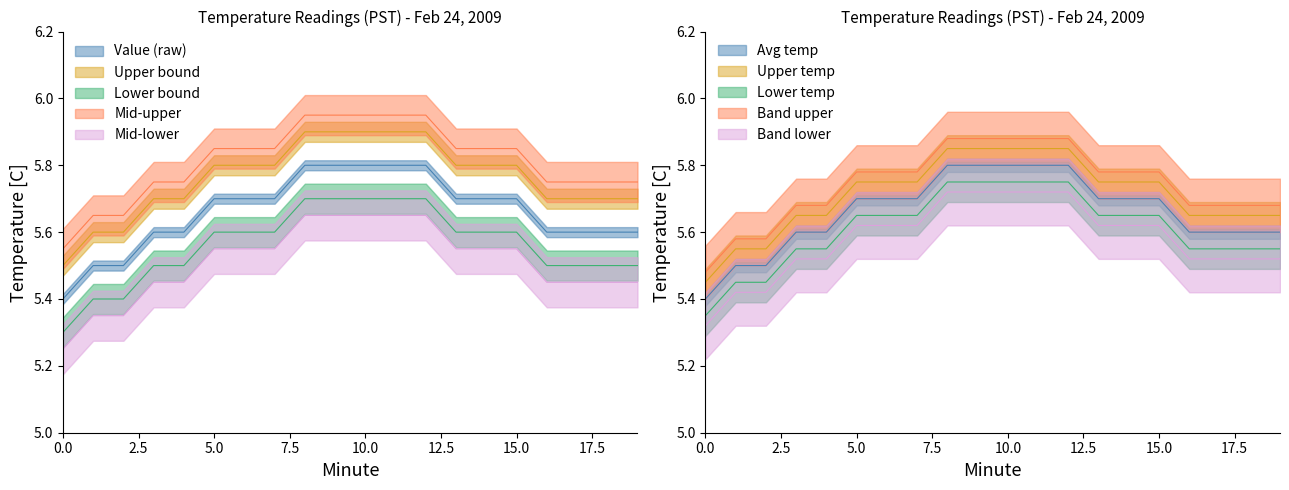

True or false: Hour 0 lower and Hour 0 upper intersect in this chart.

False